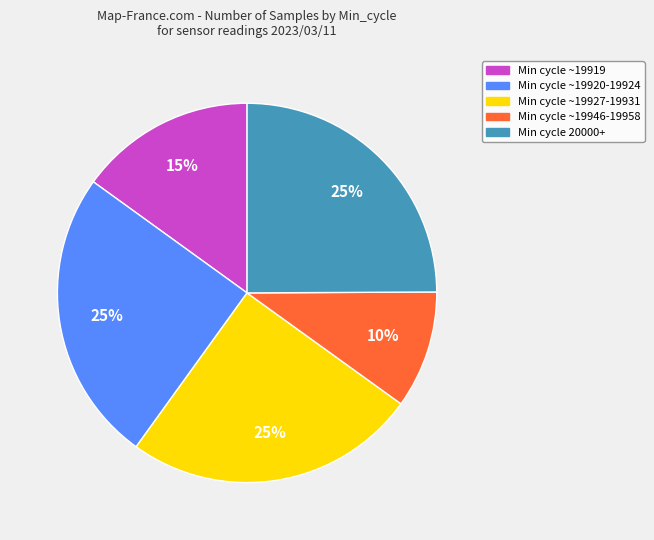

To the nearest percent, what is the average slice percentage?

20%